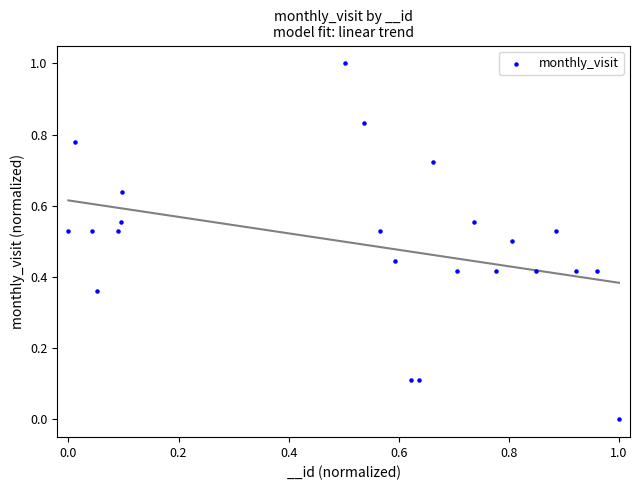

What is the range of X values (max minus min)?

1.0